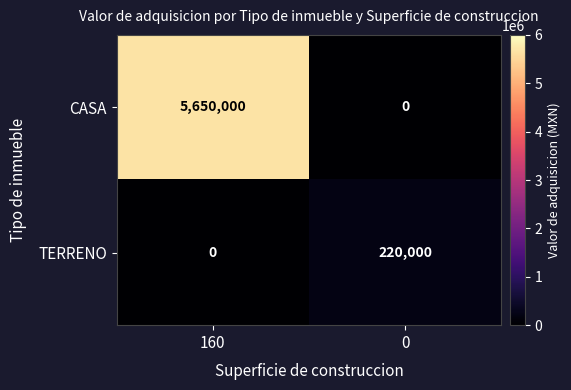

How many values in the TERRENO series are below 220000?

1